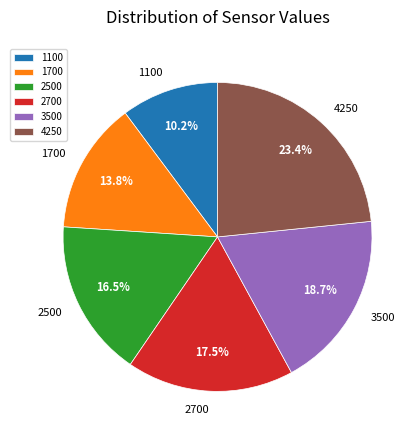

Is it true that 2500 is 9% of the pie?

False